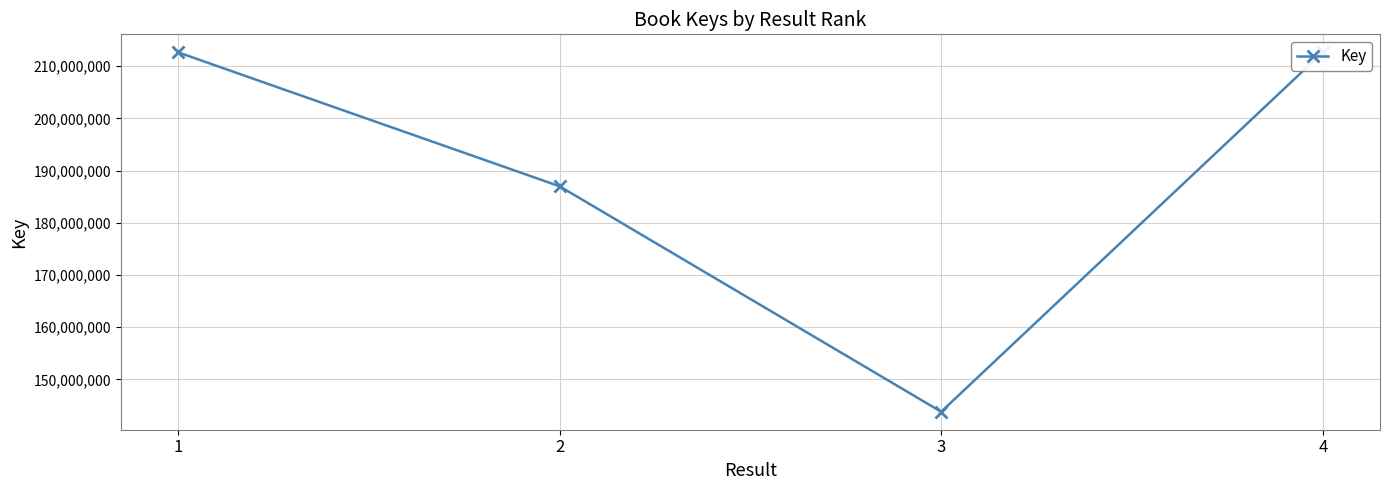

What is the difference between the values at 2 and 4?

25655518